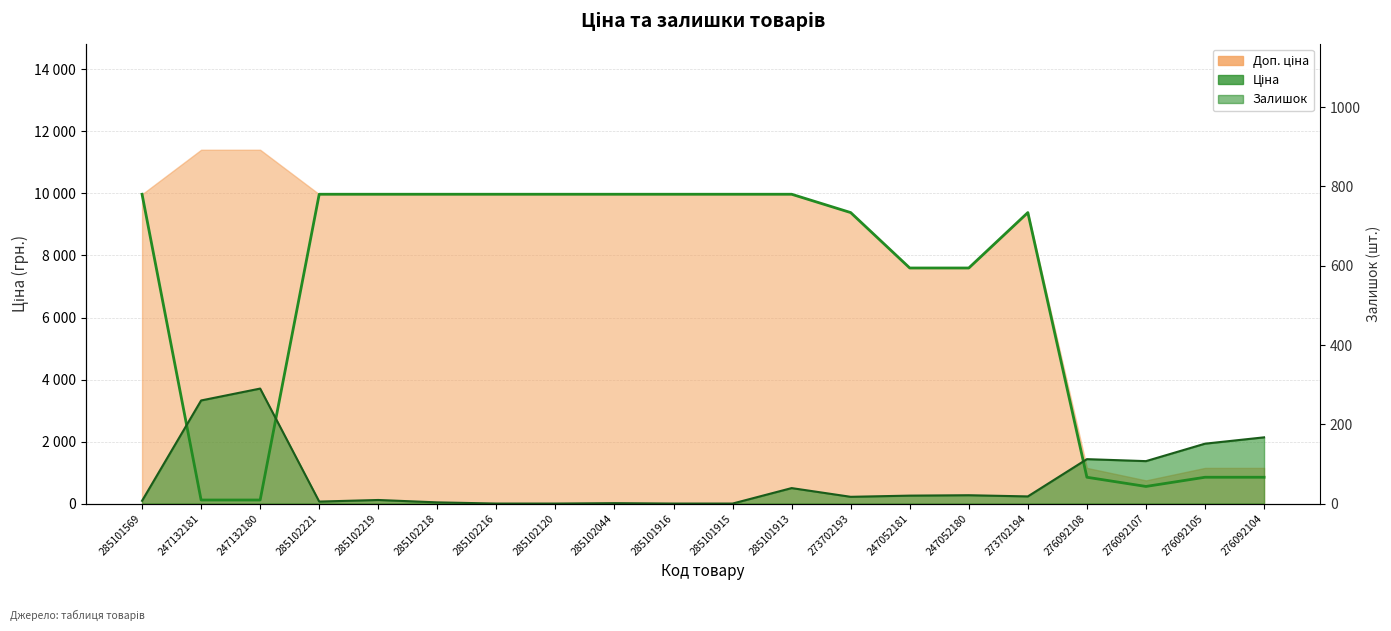

True or false: there are more than 2 points higher than both neighbors.

False